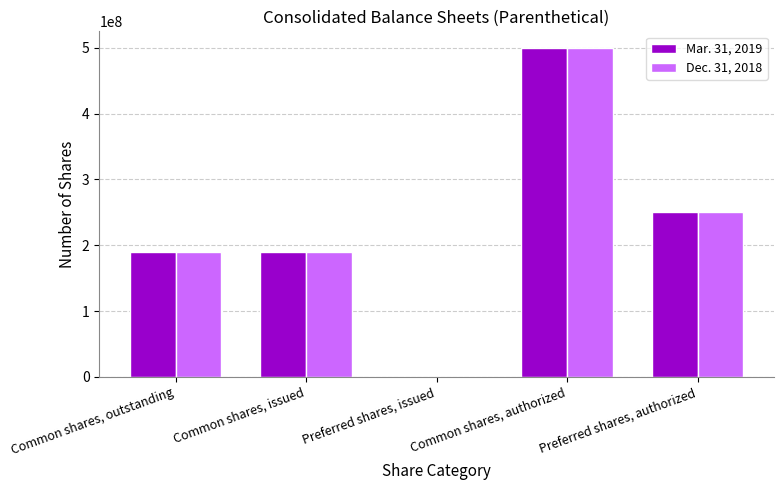

Does the chart contain stacked bars?

No